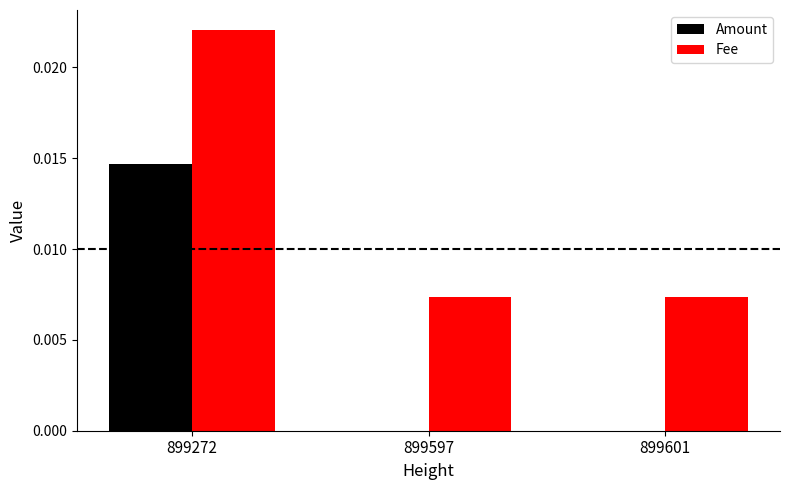

Count the number of categories in the chart.

3